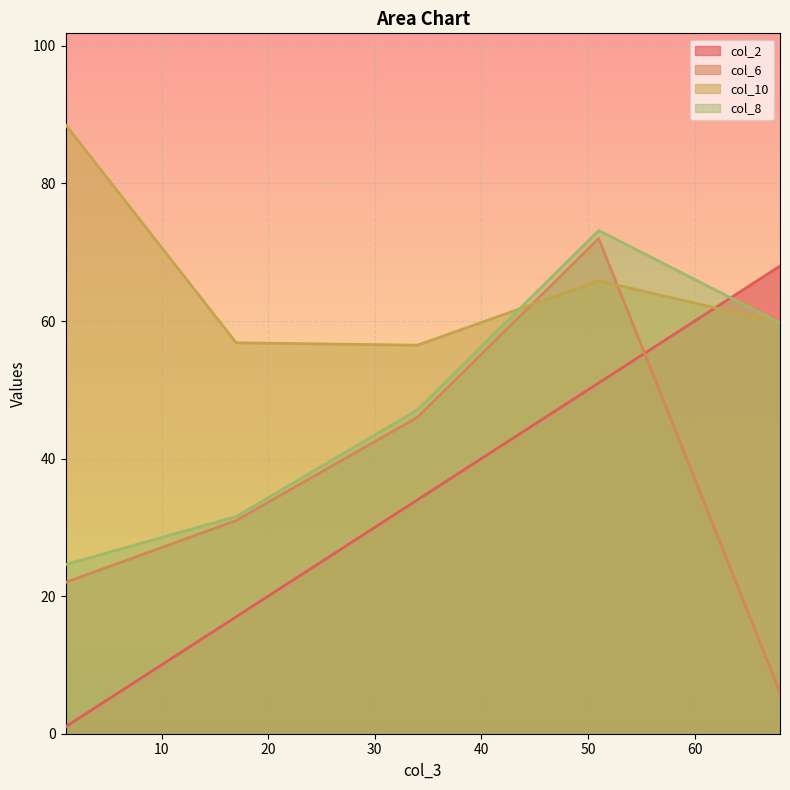

Reading left to right, list all the values displayed in this chart.

col_2: 1=1.0	17=17.0	34=34.0	51=51.0	68=68.0
col_6: 1=22.0	17=31.0	34=46.0	51=72.0	68=6.0
col_10: 1=88.5	17=56.8	34=56.5	51=65.8	68=59.7
col_8: 1=24.6	17=31.6	34=47.1	51=73.2	68=59.7